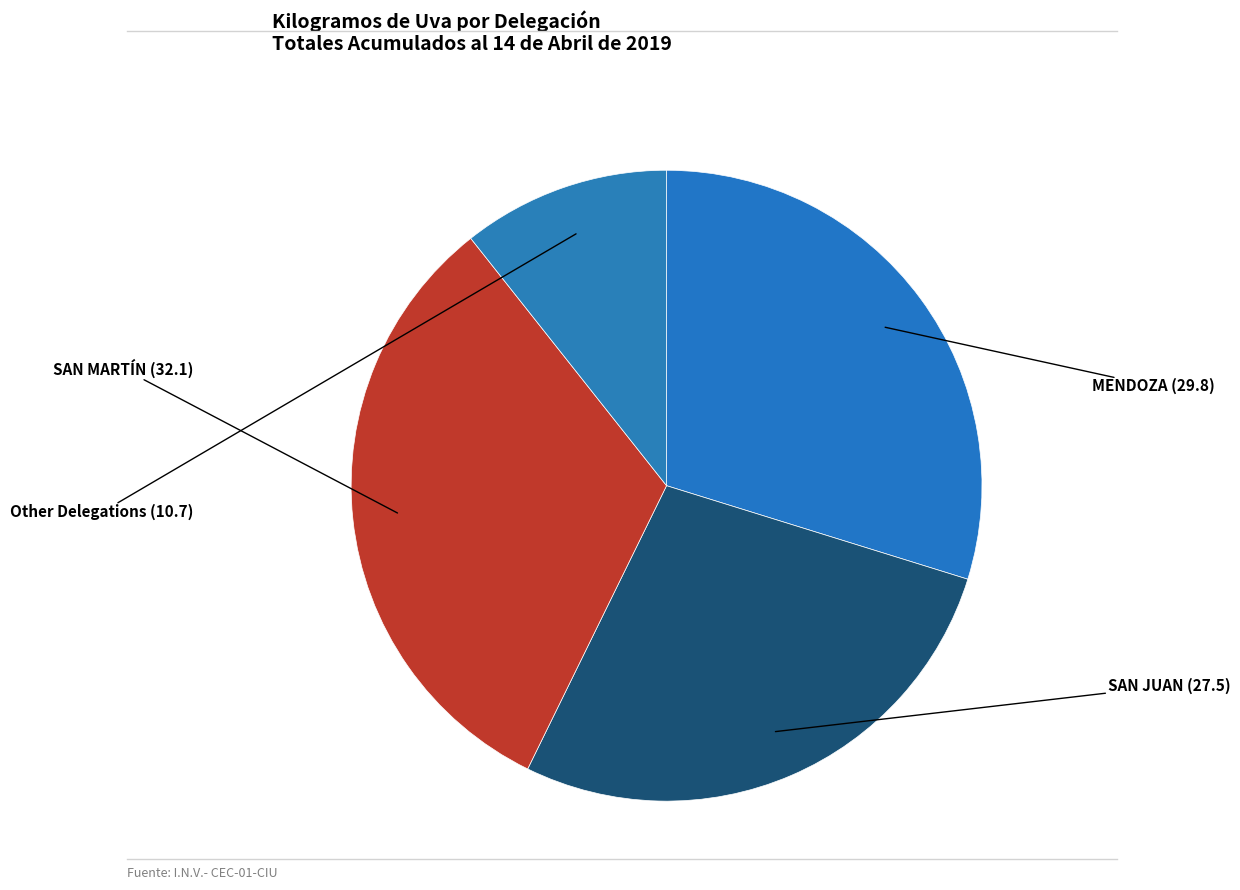

How many slices are in this pie chart?

4